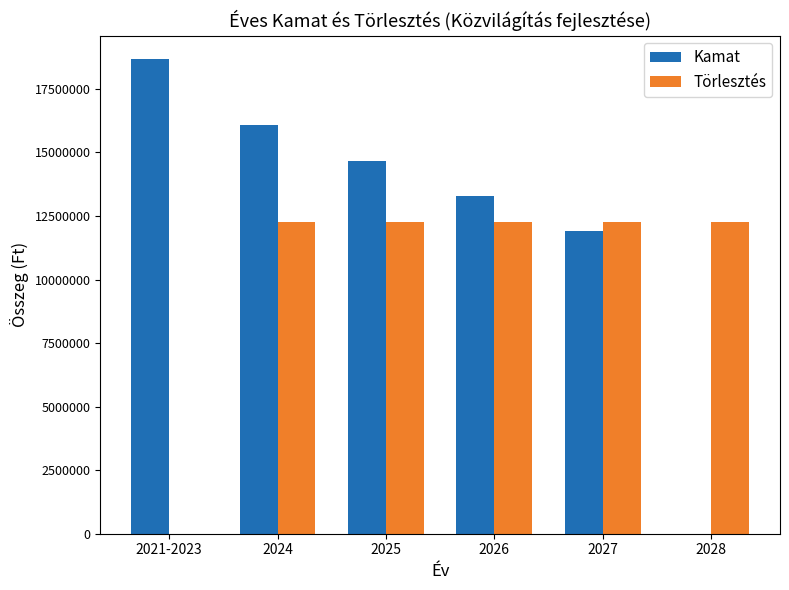

What is the sum of all Törlesztés values?

61250000